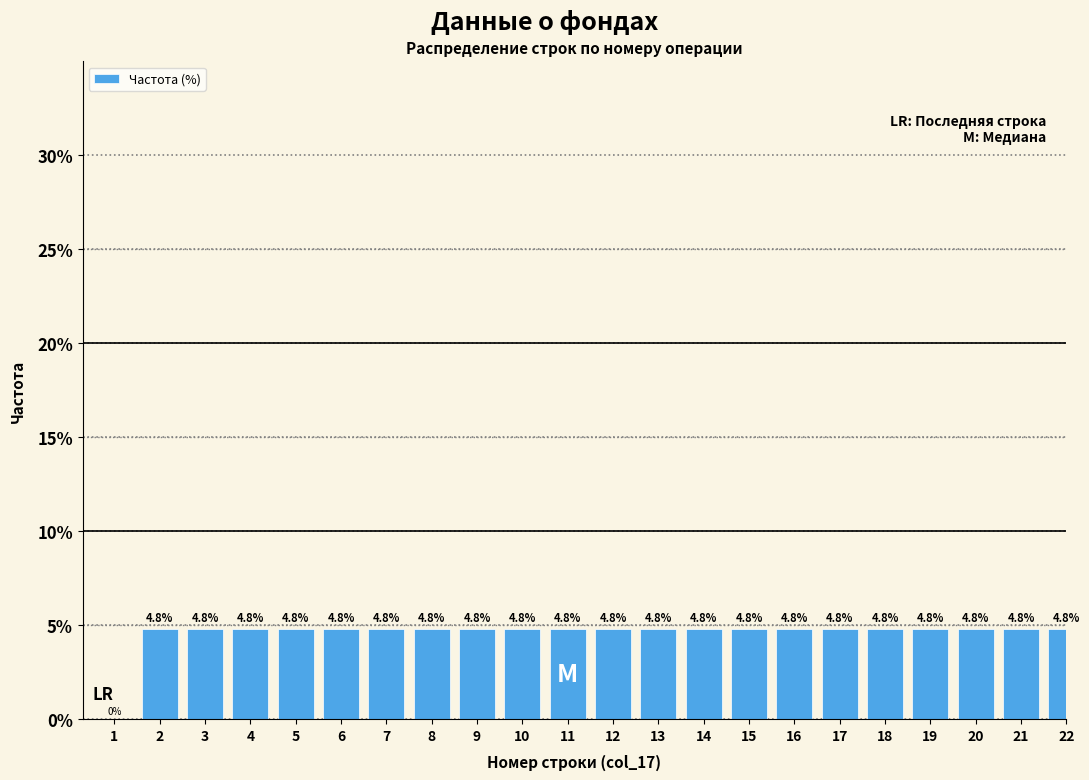

Reading left to right, transcribe all the data shown in this chart.

1=0.0	2=4.8	3=4.8	4=4.8	5=4.8	6=4.8	7=4.8	8=4.8	9=4.8	10=4.8	11=4.8	12=4.8	13=4.8	14=4.8	15=4.8	16=4.8	17=4.8	18=4.8	19=4.8	20=4.8	21=4.8	22=4.8